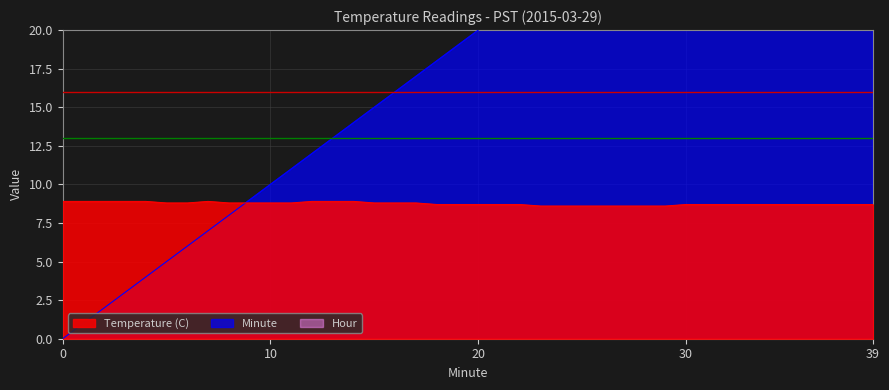

Rank the series by their maximum value, from lowest to highest.

Temperature (C), Minute